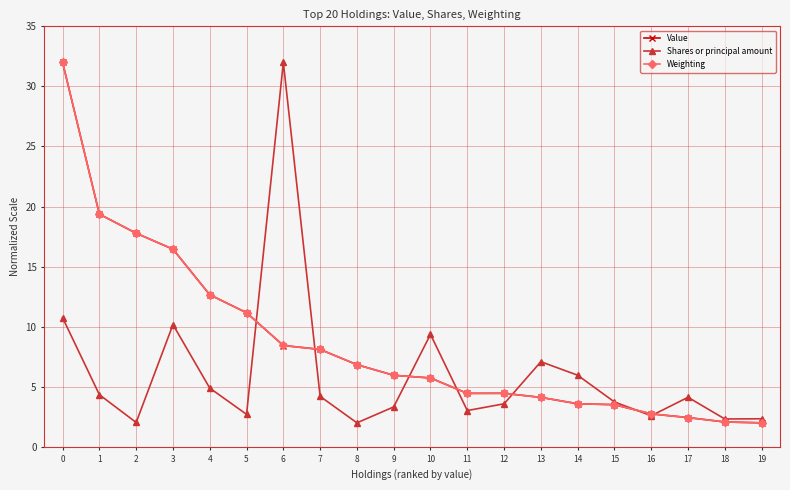

True or false: Weighting has a value of 1.0 at 11.

False